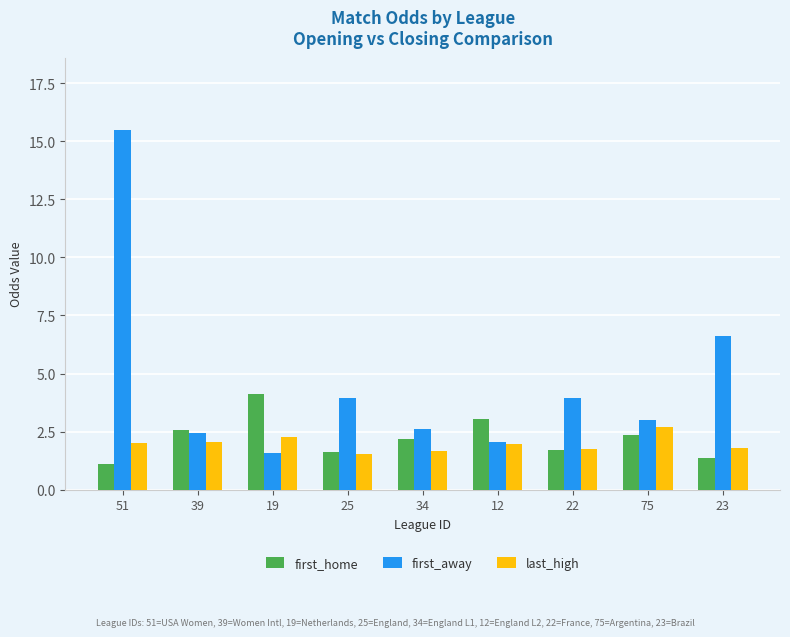

At which label is first_away closest to 8?

23